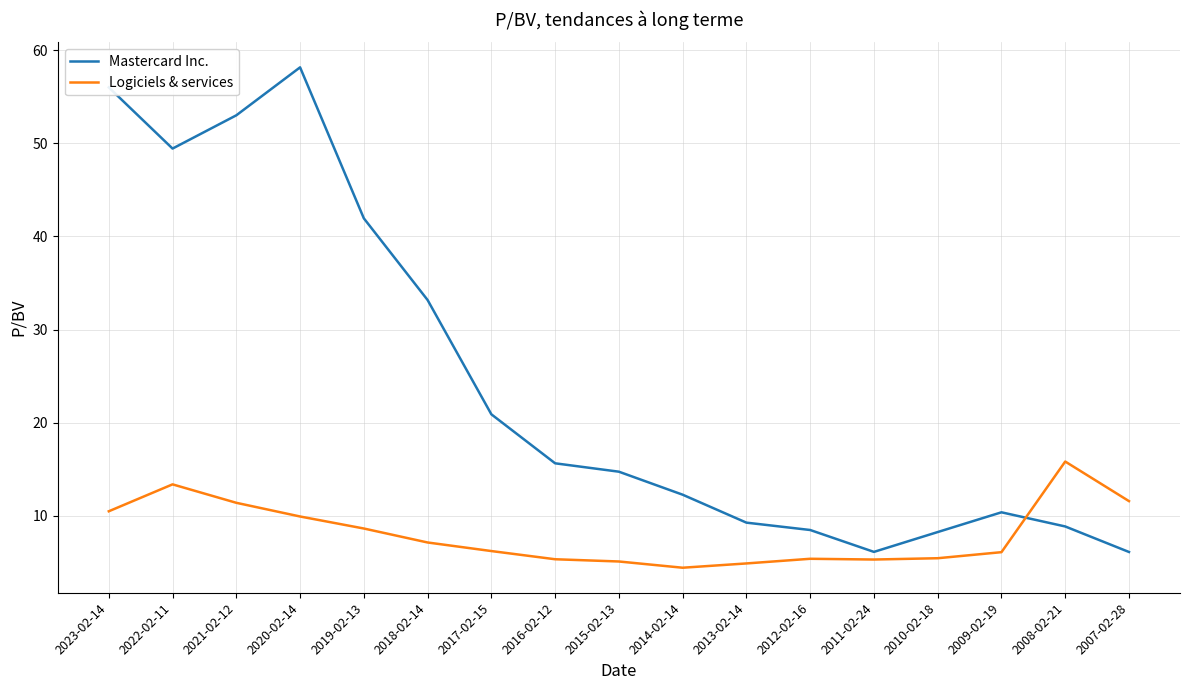

List the series in order of their overall mean, highest first.

Mastercard Inc., Logiciels & services